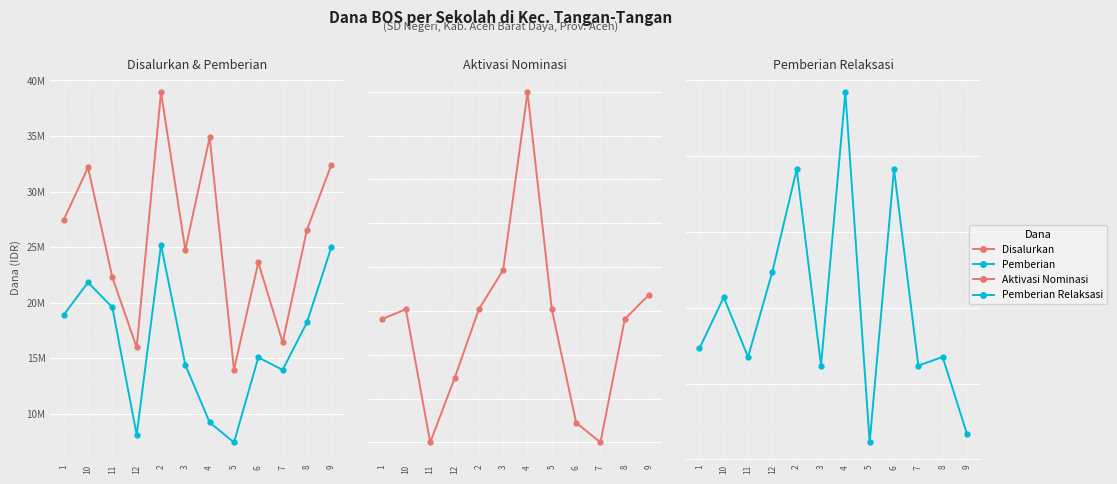

Reading left to right, what are all the values shown in this chart?

Disalurkan: 1=27450000	10=32175000	11=22275000	12=15975000	2=38925000	3=24750000	4=34875000	5=13950000	6=23625000	7=16425000	8=26550000	9=32400000
Pemberian: 1=18900000	10=21825000	11=19575000	12=8100000	2=25200000	3=14400000	4=9225000	5=7425000	6=15075000	7=13950000	8=18225000	9=24975000
Aktivasi Nominasi: 1=5625000	10=6075000	11=0	12=2925000	2=6075000	3=7875000	4=15975000	5=6075000	6=900000	7=0	8=5625000	9=6750000
Pemberian Relaksasi: 1=2925000	10=4275000	11=2700000	12=4950000	2=7650000	3=2475000	4=9675000	5=450000	6=7650000	7=2475000	8=2700000	9=675000